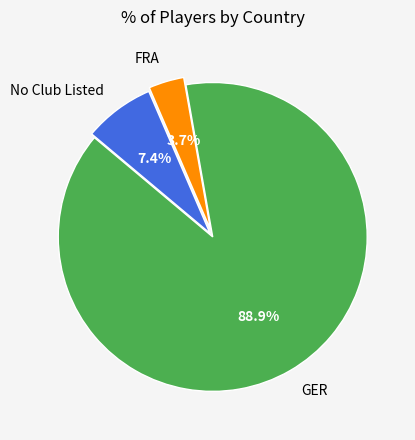

What is the ratio of the value at GER to the value at No Club Listed?

12.0